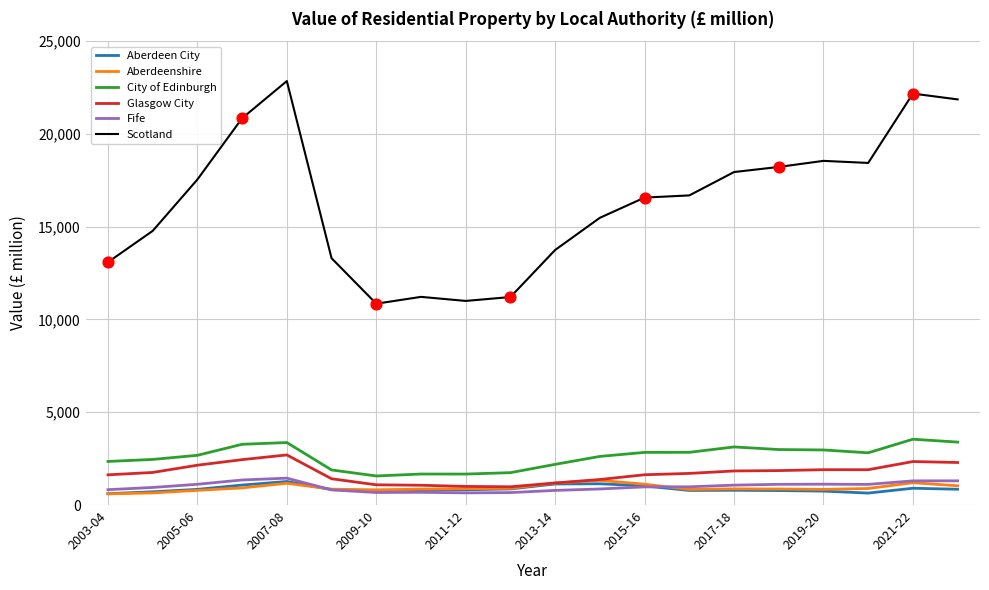

Which series has the largest total across all categories?

Scotland